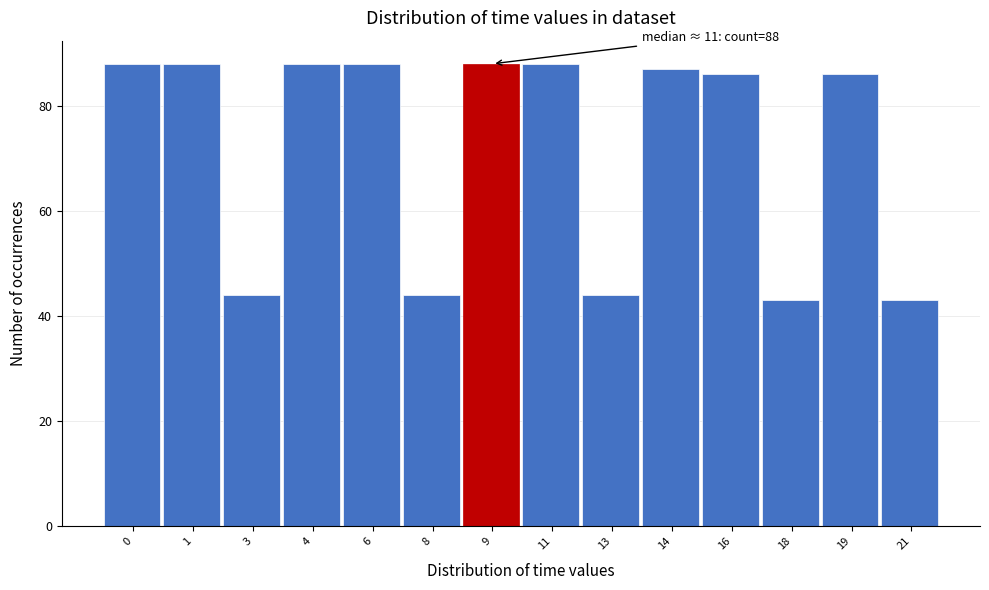

Reading left to right, list all the values displayed in this chart.

0=88	1=88	3=44	4=88	6=88	8=44	9=88	11=88	13=44	14=87	16=86	18=43	19=86	21=43